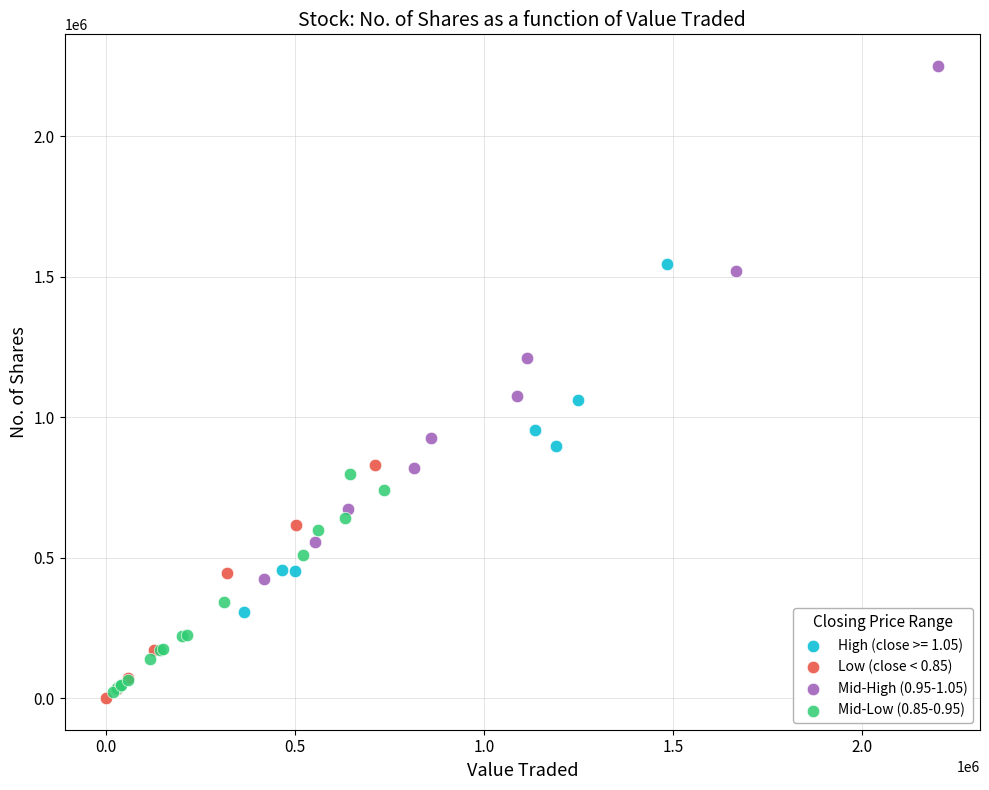

What are all the series names shown in the legend?

High (close >= 1.05), Low (close < 0.85), Mid-High (0.95-1.05), Mid-Low (0.85-0.95)